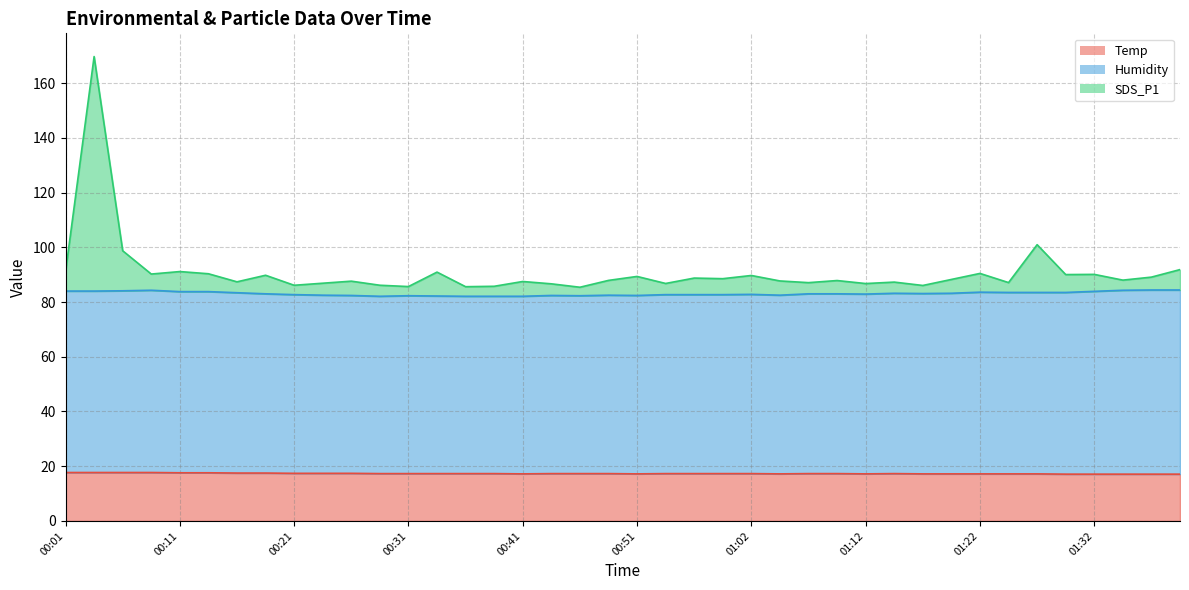

What is the difference between the Temp values at 01:37 and 01:17?

0.1